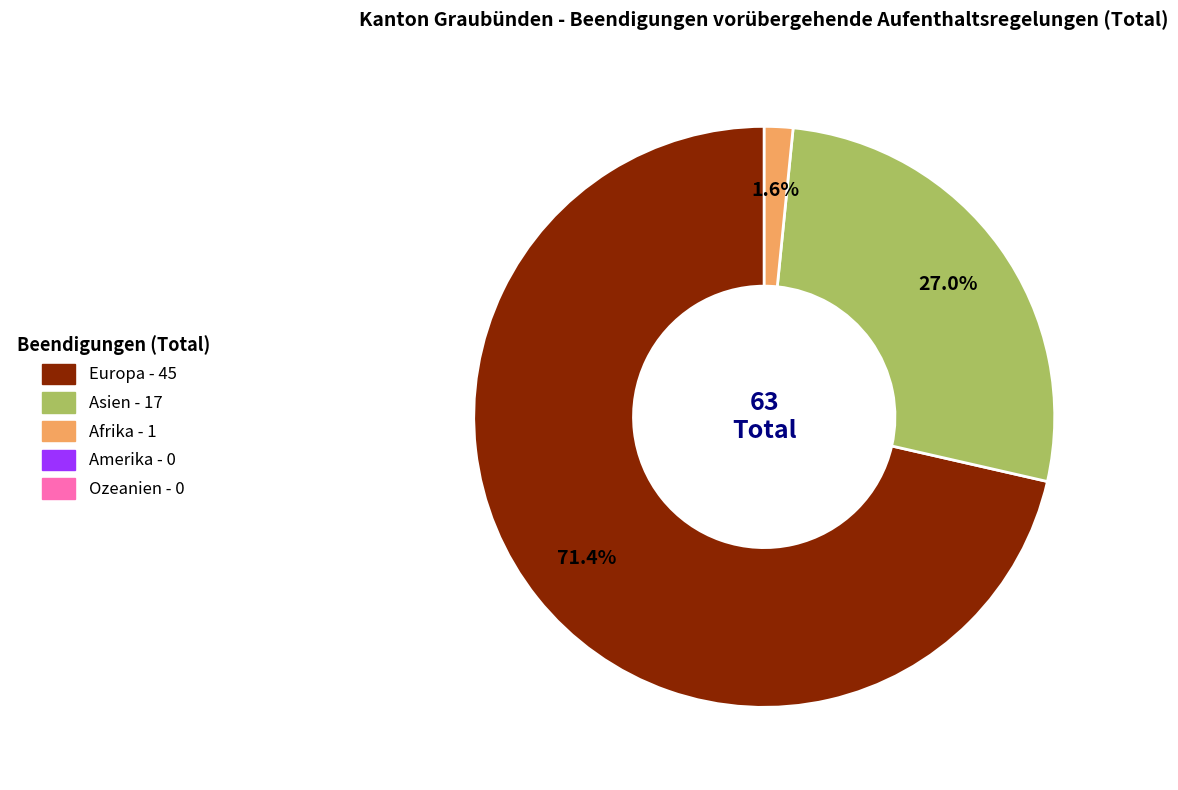

Is there any slice that represents more than half of the pie?

Yes